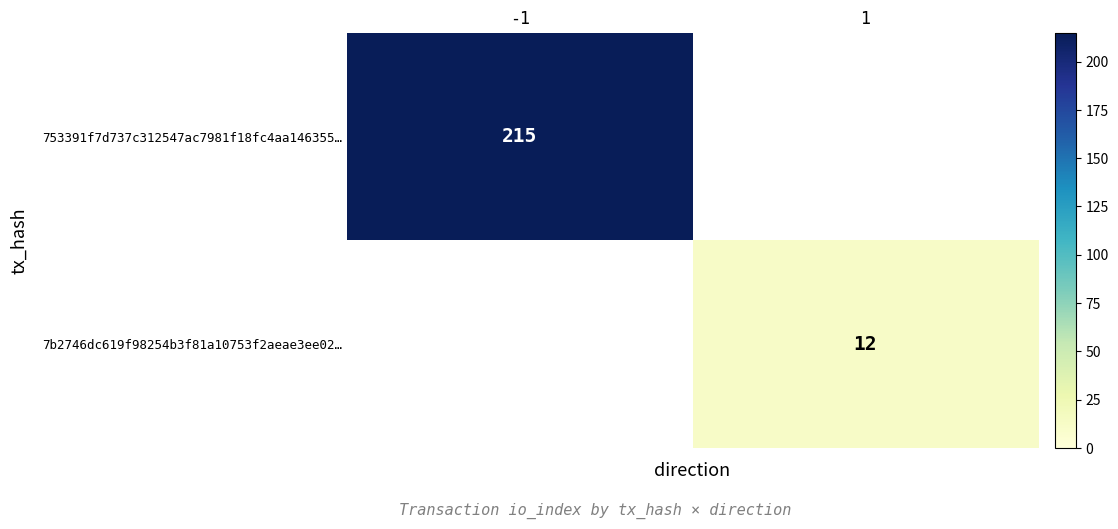

The value of 753391f7d737c312547ac7981f18fc4aa146355… at -1 is 215. True or false?

True